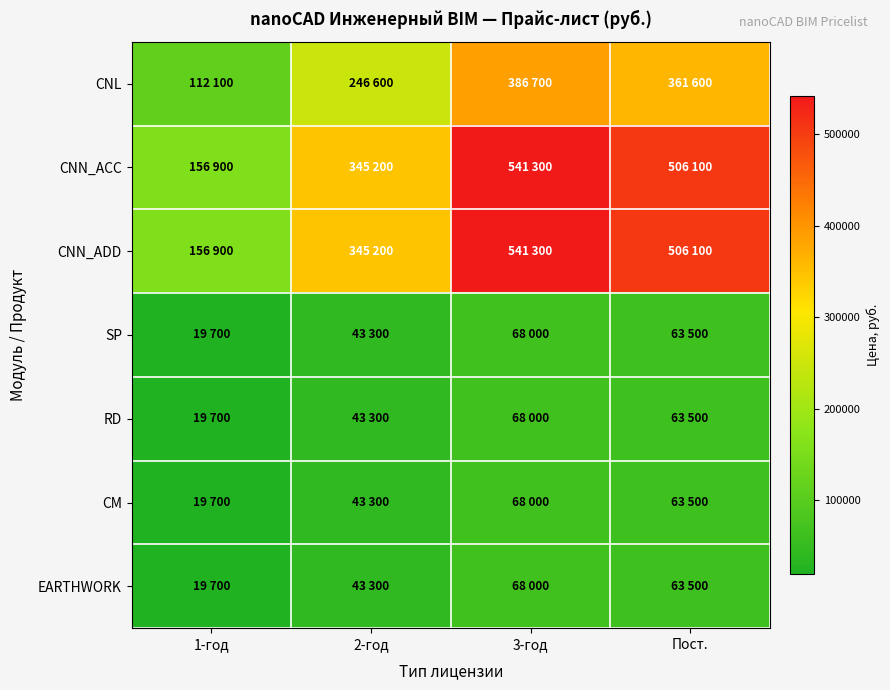

What is the smallest value displayed?

19700